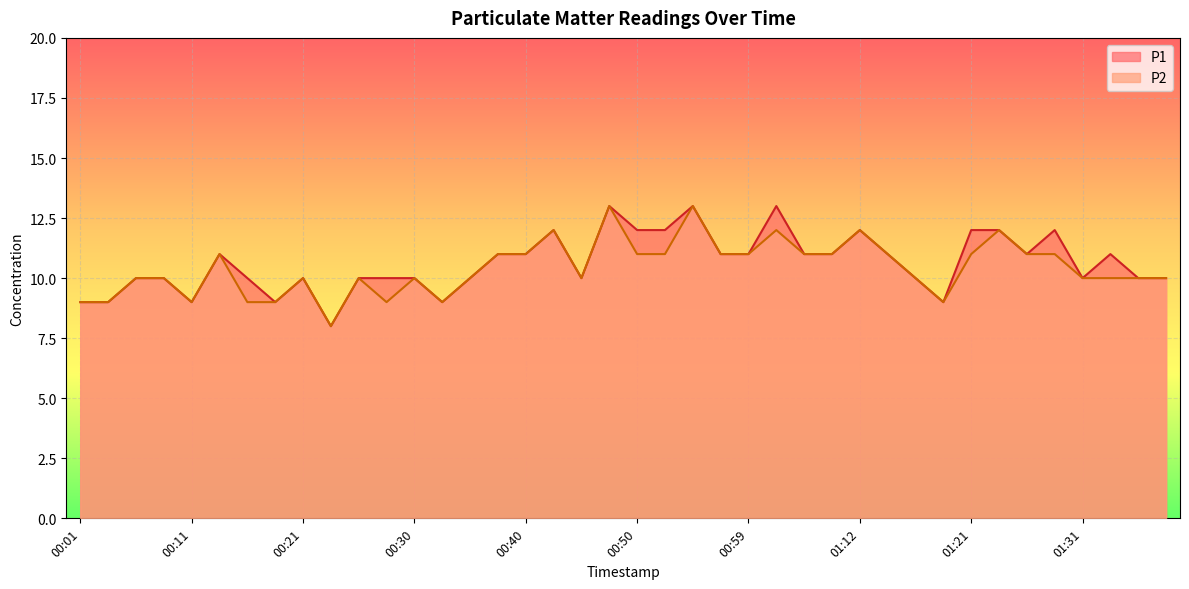

List the series in order of their overall mean, highest first.

P1, P2